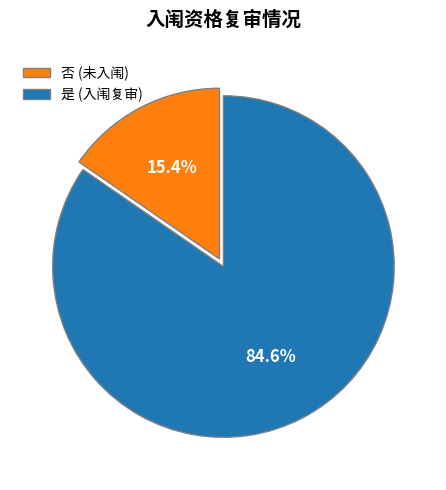

Rank the categories by value from lowest to highest.

否 (未入闱), 是 (入闱复审)